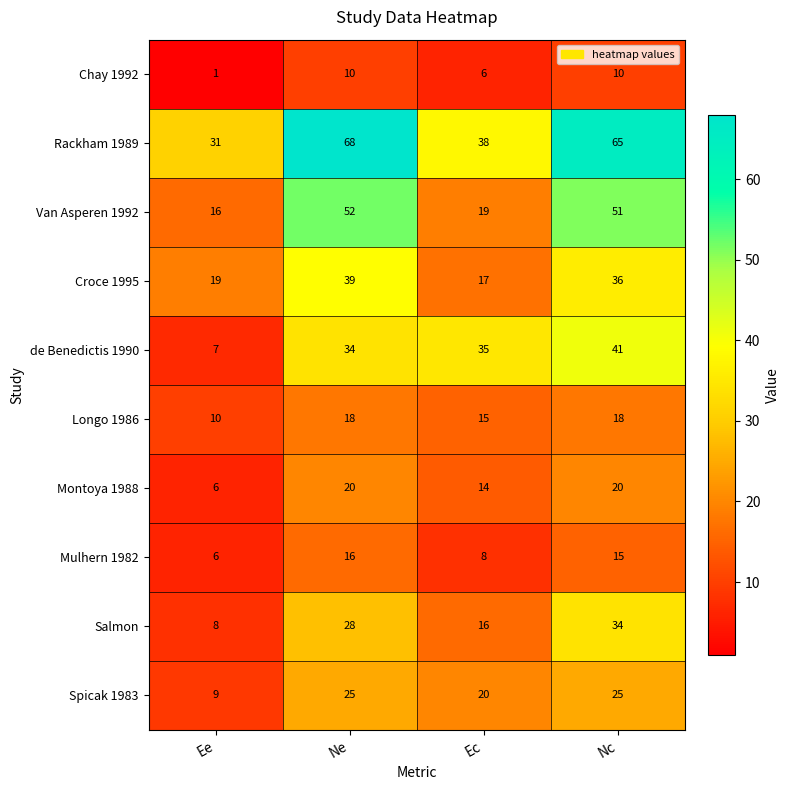

Which series changed the most between Ne and Nc?

de Benedictis 1990